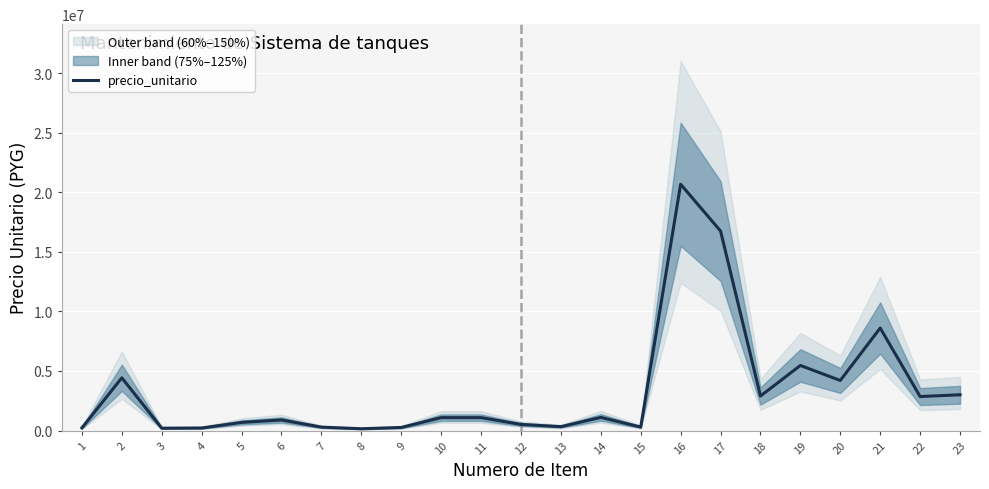

At which label does the data first exceed 1080000?

2